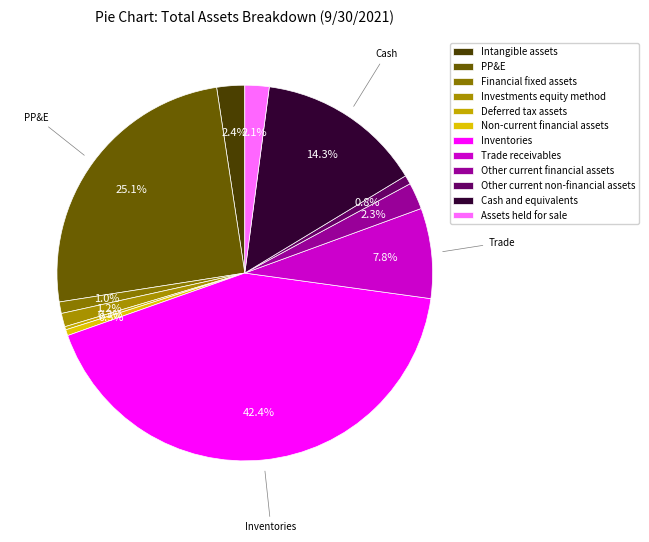

Count the number of slices in the pie.

12